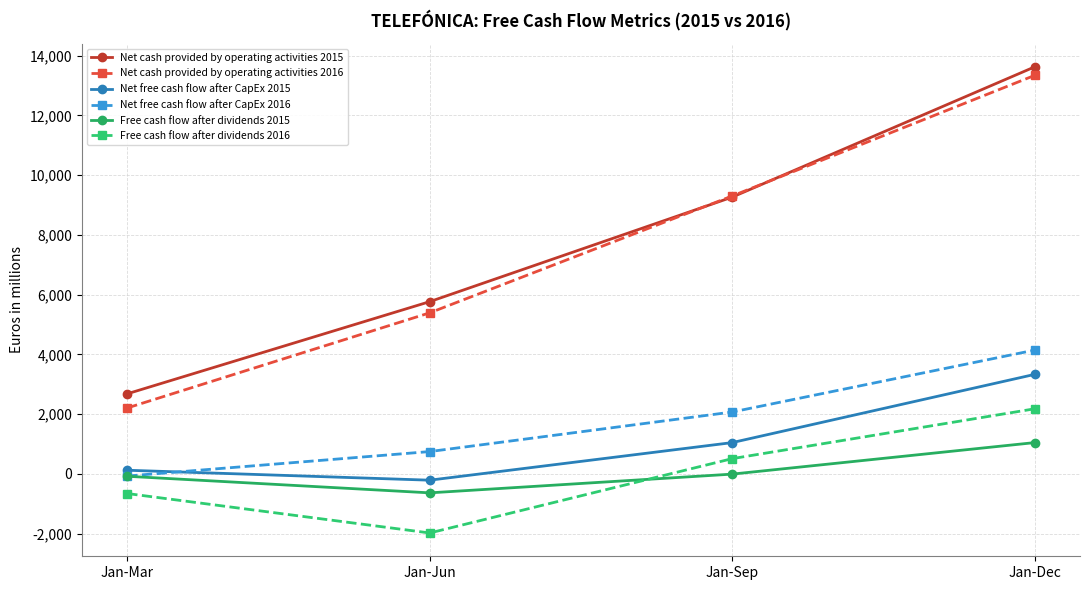

Reading left to right, list all the values displayed in this chart.

Net cash provided by operating activities 2015: Jan-Mar=2681	Jan-Jun=5765	Jan-Sep=9264	Jan-Dec=13623
Net cash provided by operating activities 2016: Jan-Mar=2207	Jan-Jun=5391	Jan-Sep=9302	Jan-Dec=13338
Net free cash flow after CapEx 2015: Jan-Mar=122	Jan-Jun=-211	Jan-Sep=1047	Jan-Dec=3330
Net free cash flow after CapEx 2016: Jan-Mar=-72	Jan-Jun=747	Jan-Sep=2071	Jan-Dec=4143
Free cash flow after dividends 2015: Jan-Mar=-80	Jan-Jun=-635	Jan-Sep=-8	Jan-Dec=1047
Free cash flow after dividends 2016: Jan-Mar=-658	Jan-Jun=-1978	Jan-Sep=510	Jan-Dec=2178